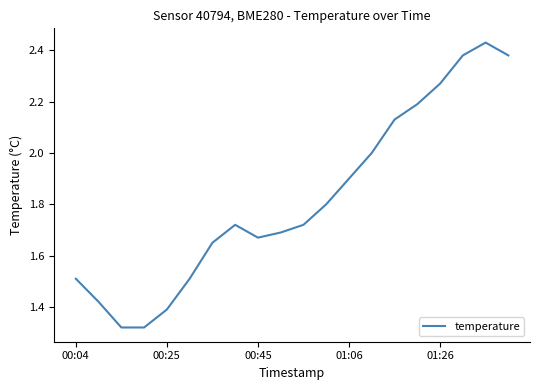

What is the difference between the maximum and minimum values?

1.1